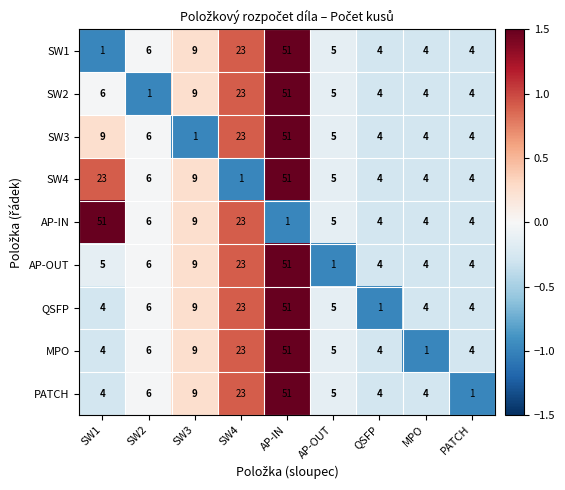

Which series changed the most between SW1 and SW4?

AP-IN